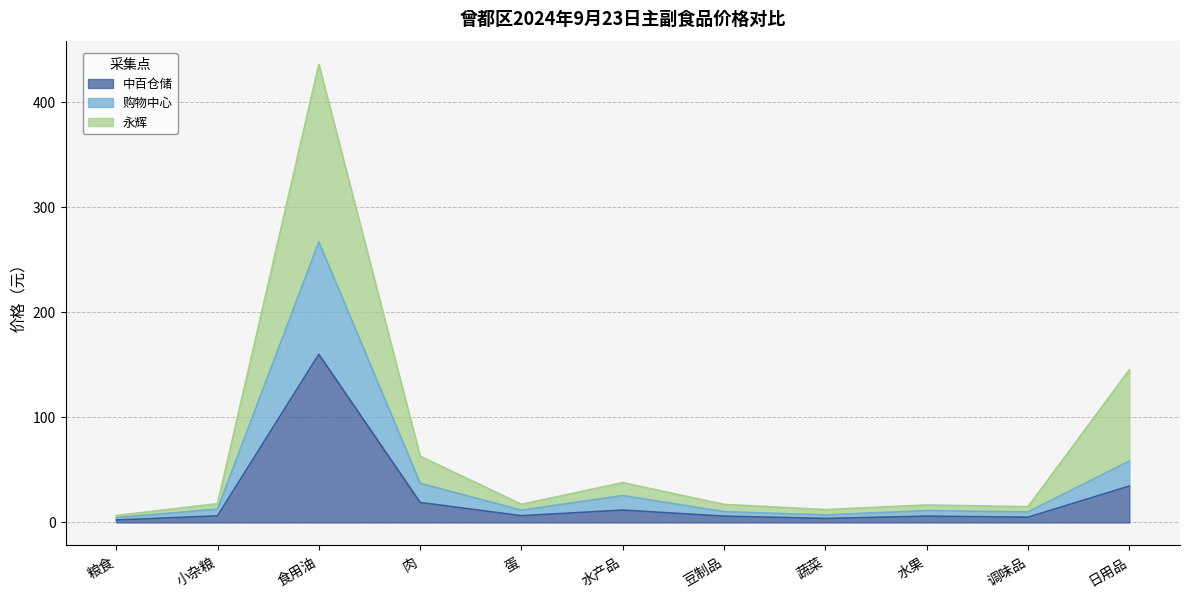

Between 小杂粮 and 蛋, which series saw the biggest shift?

购物中心